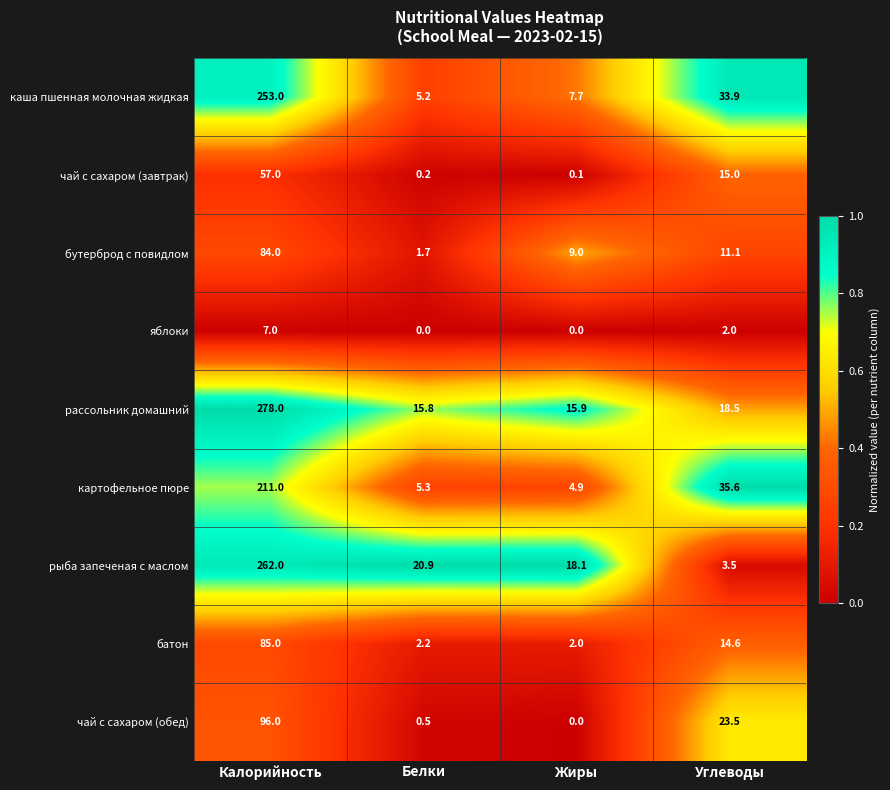

At which label is картофельное пюре closest to 107?

Углеводы